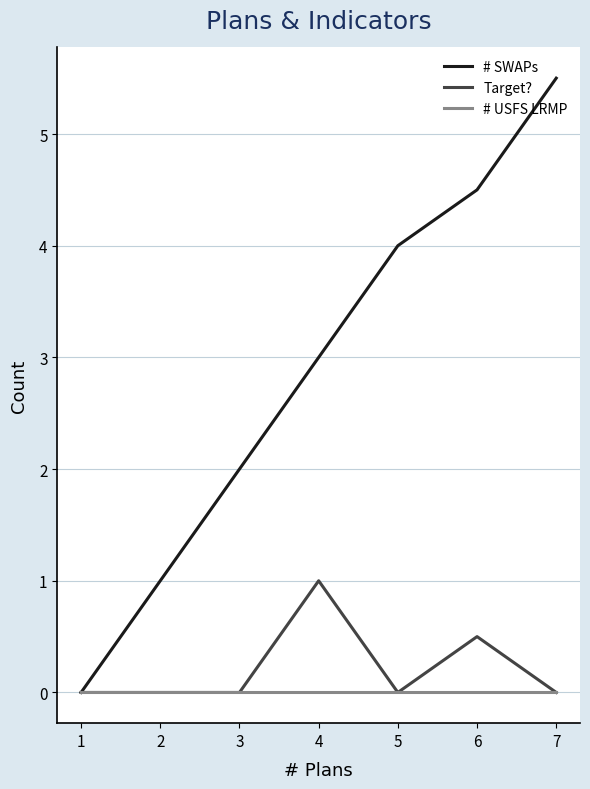

Rank the categories by # USFS LRMP value from highest to lowest.

7, 6, 5, 4, 3, 2, 1